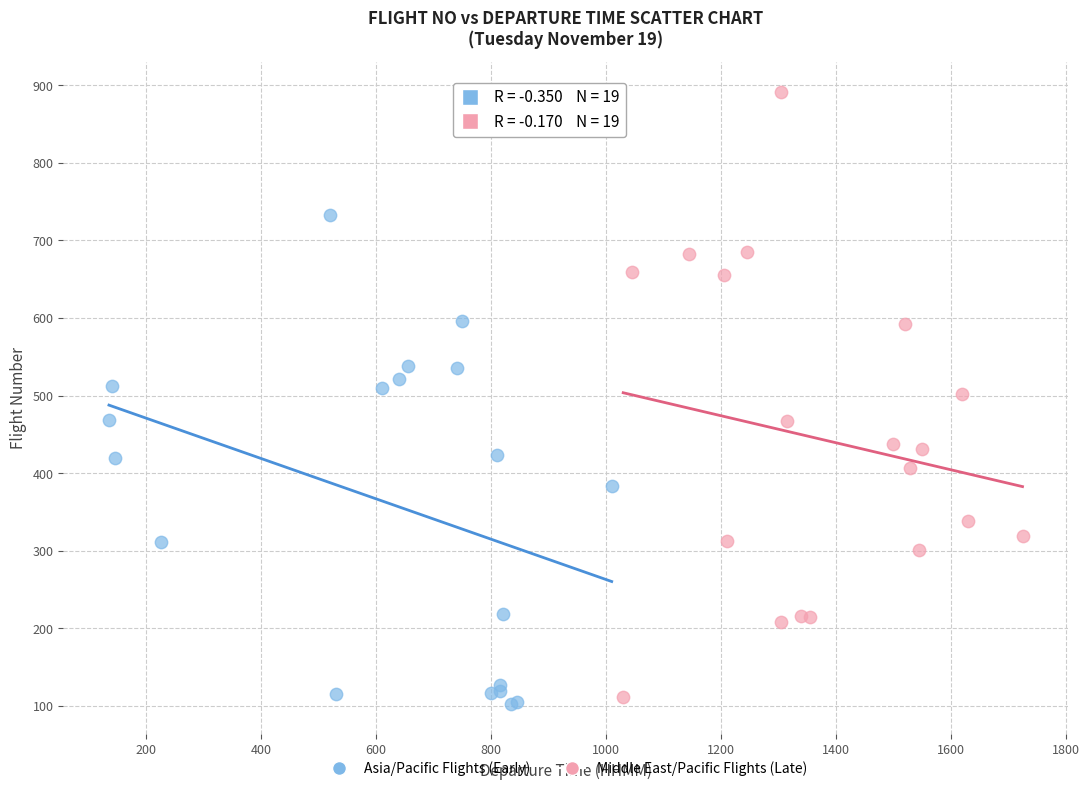

Which series contains the lowest Y value?

Asia/Pacific Flights (Early)